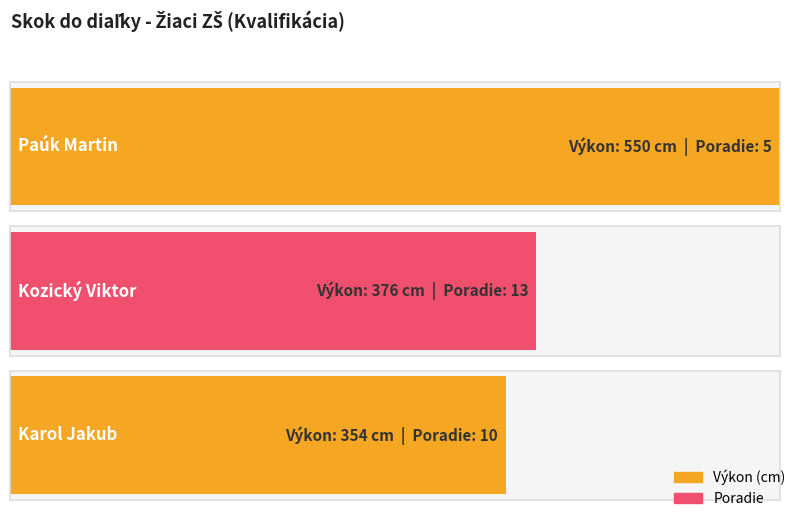

Rank the categories by value from lowest to highest.

Karol Jakub, Kozický Viktor, Paúk Martin